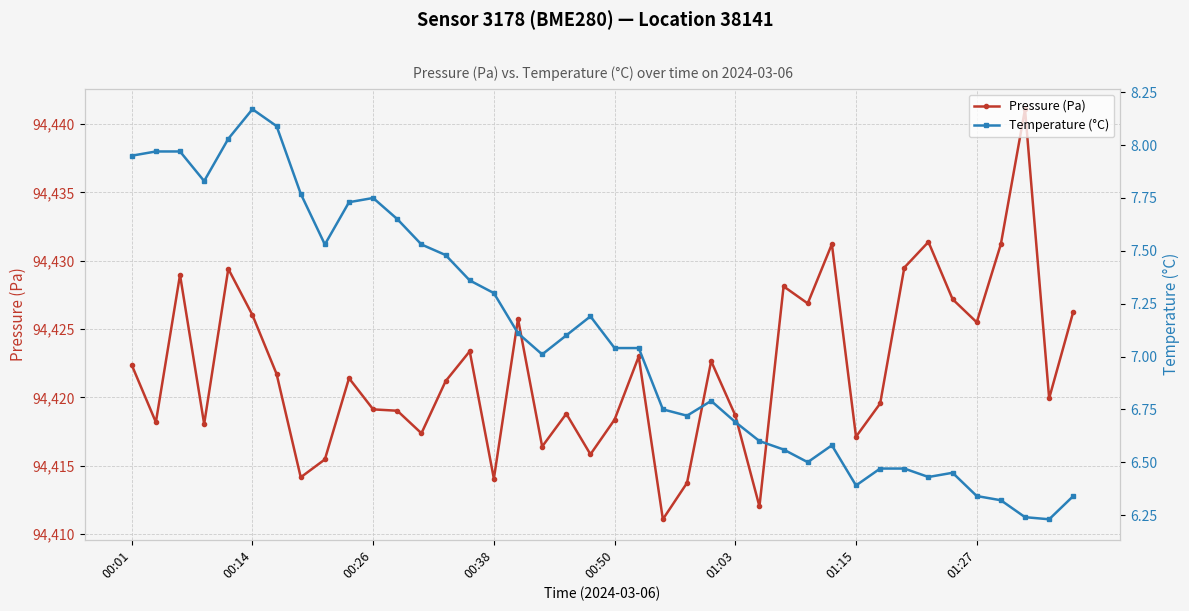

How many lines are shown in the chart?

2